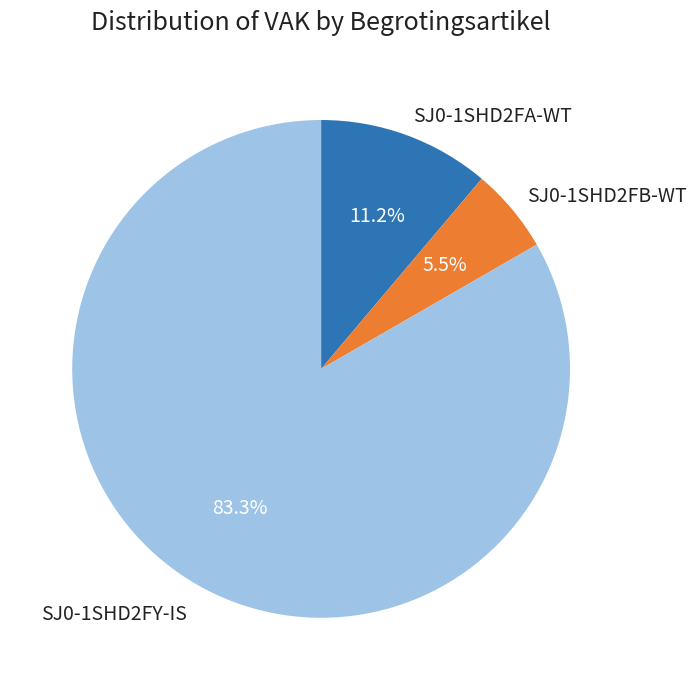

Which slice is the smallest?

SJ0-1SHD2FB-WT